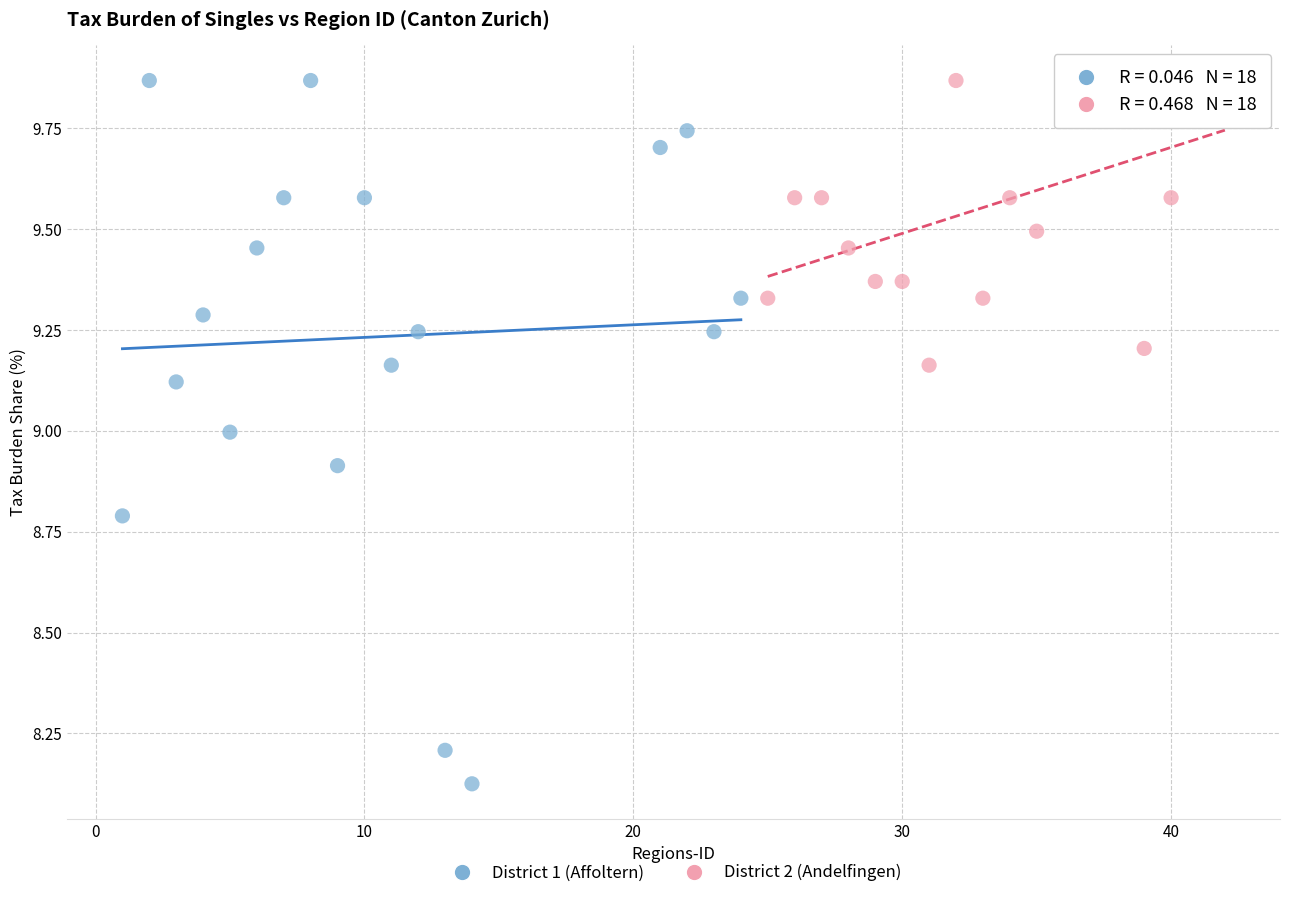

Which series reaches the minimum Y coordinate?

District 1 (Affoltern)